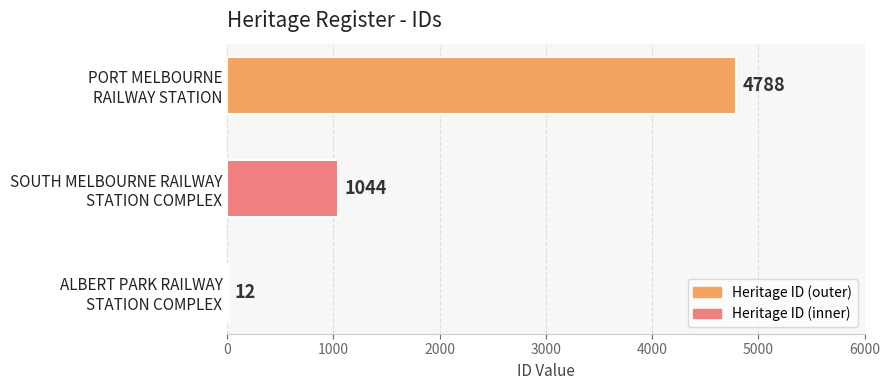

What is the sum of all values?

5844